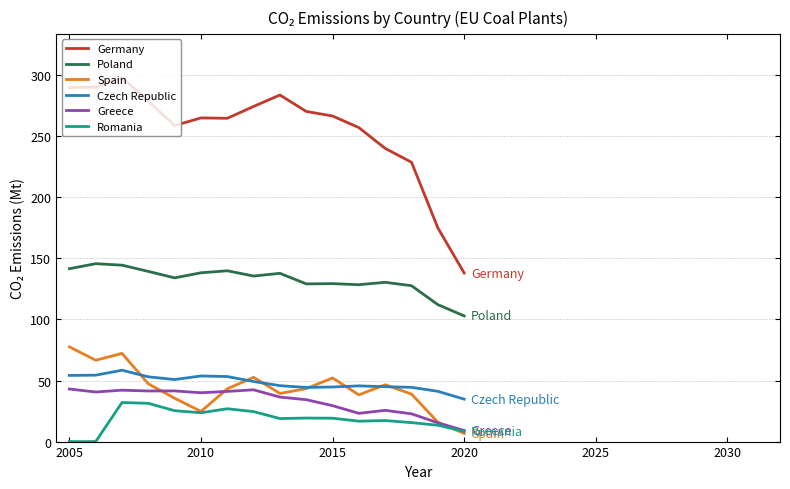

True or false: Czech Republic and Poland cross at least once.

False